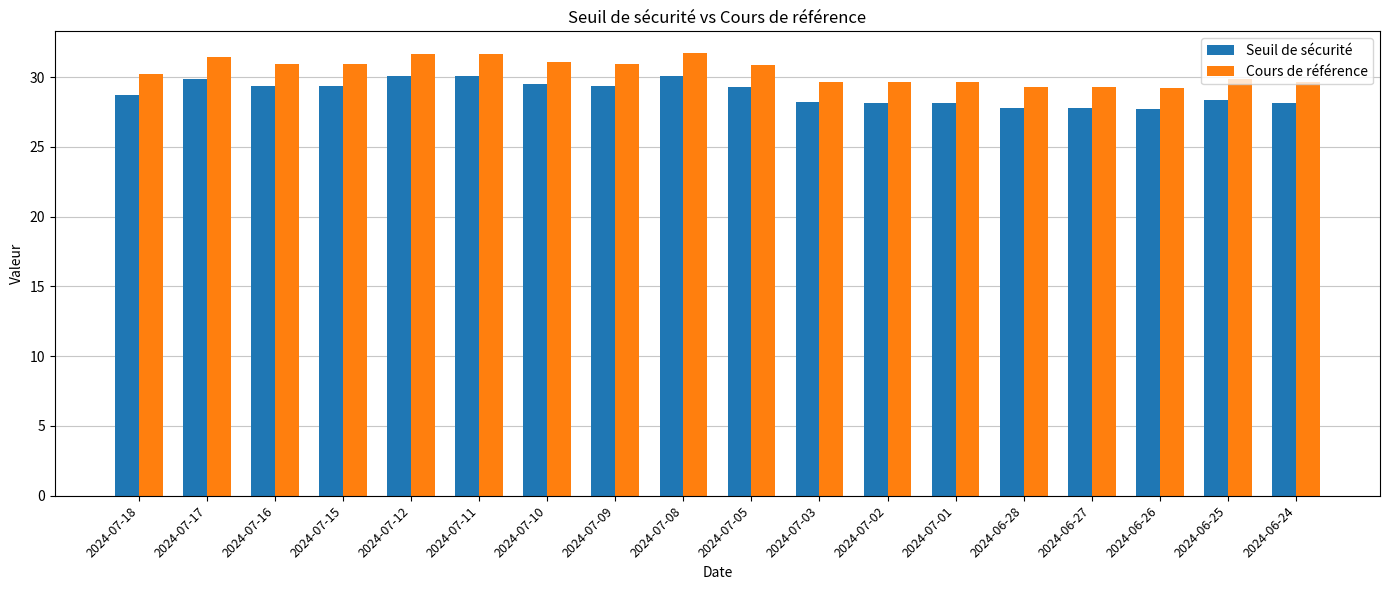

What is the label of the 8th bar from the right?

2024-07-03